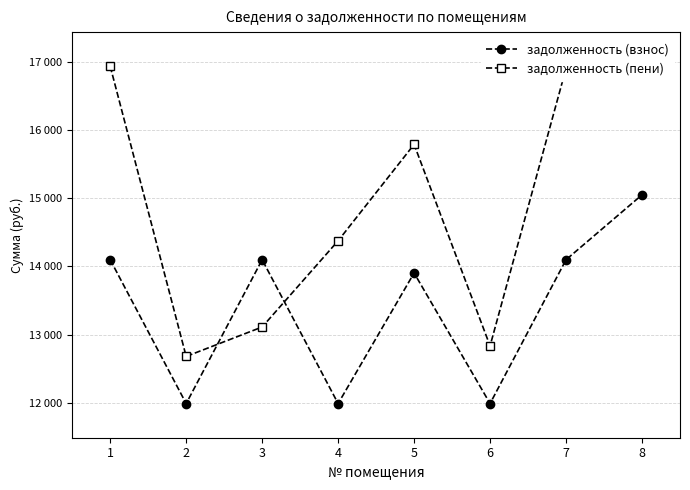

What is the spread (max minus min) of values at 7?

2801.5